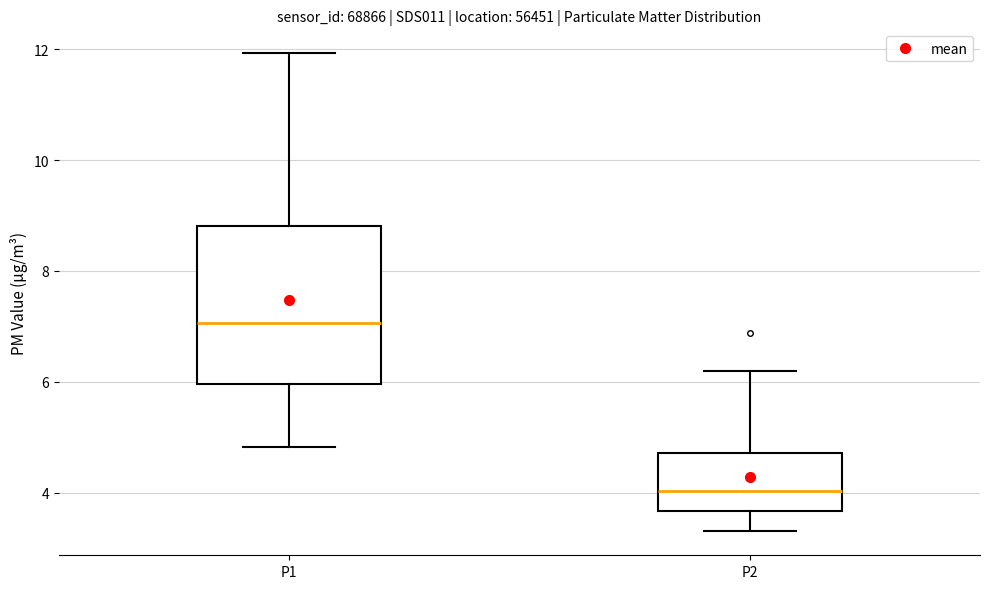

Reading left to right, read every box against the y-axis: the position of its median line, the range the box covers, and the ends of its whiskers. The values are not printed on the chart, so give them approximately, as read against the axis.

P1: median 7.0, box 6.0 to 8.8, whiskers 4.8 to 12.0
P2: median 4.0, box 3.6 to 4.8, whiskers 3.4 to 6.2